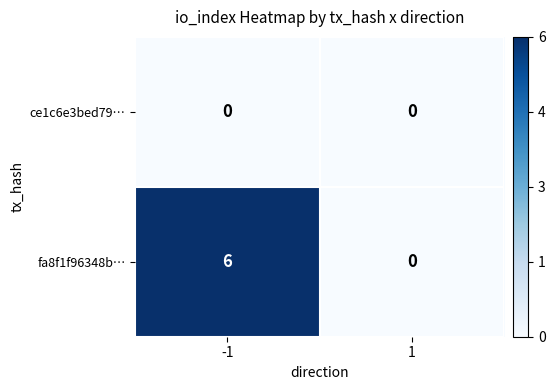

Is it true that fa8f1f96348b… equals 6 at -1?

True